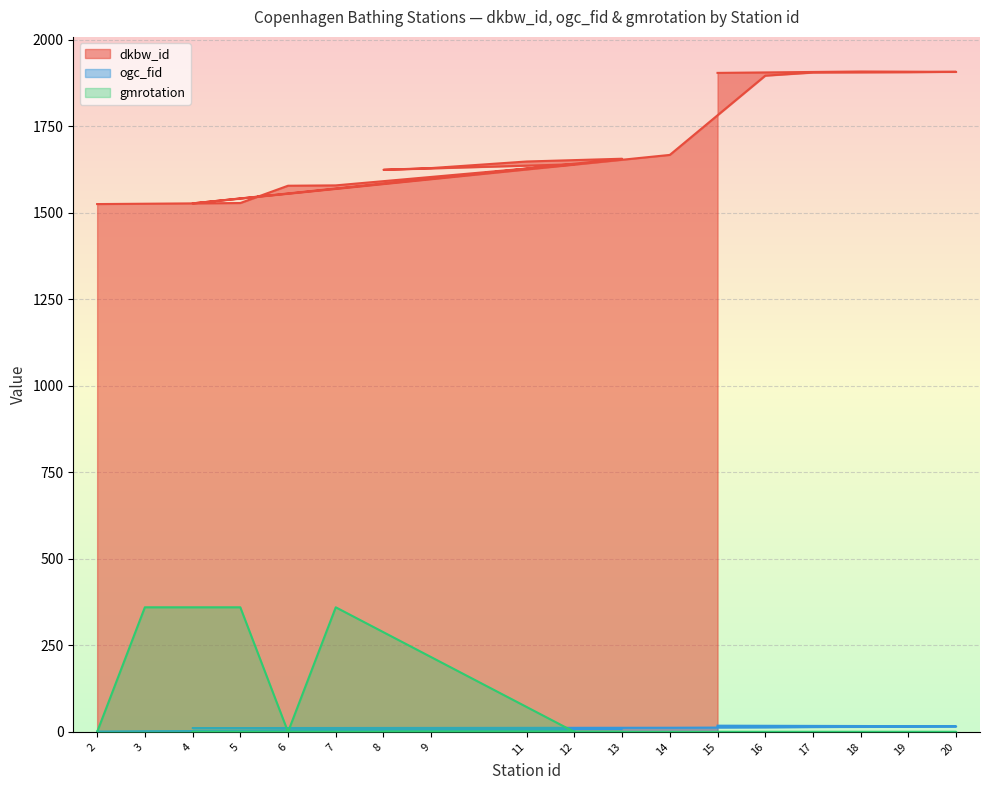

Which series has the largest range (max minus min)?

dkbw_id